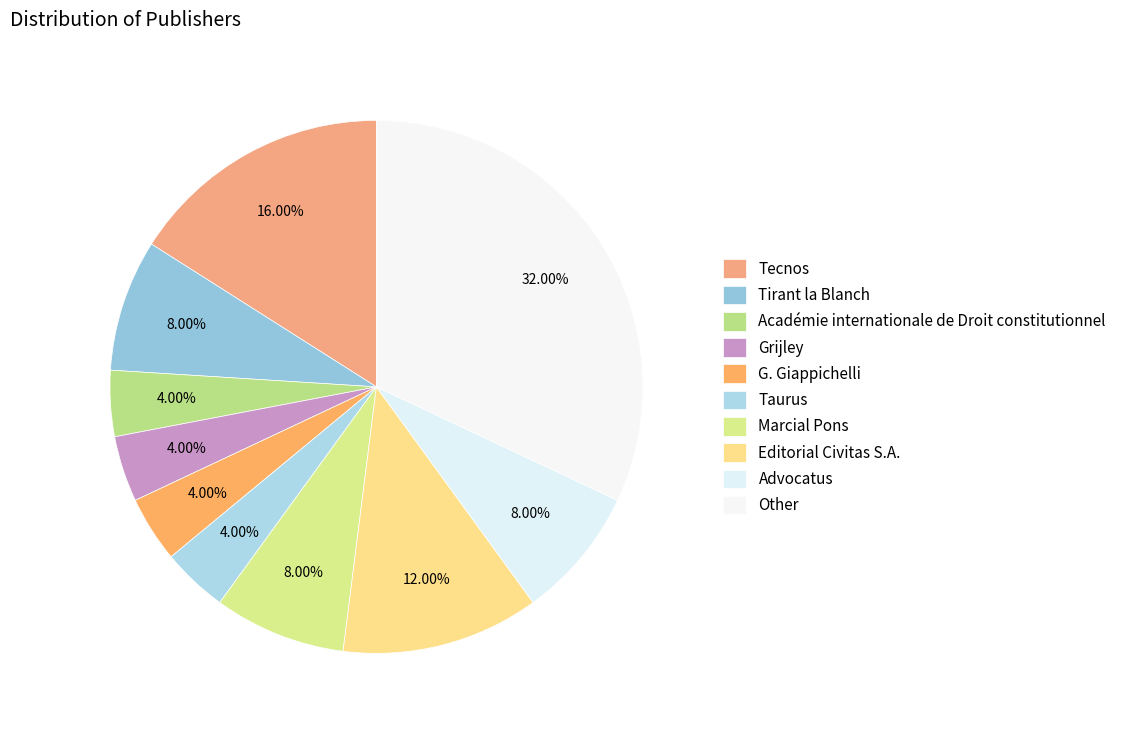

To the nearest percent, what is the combined percentage of Tecnos and Marcial Pons?

24%